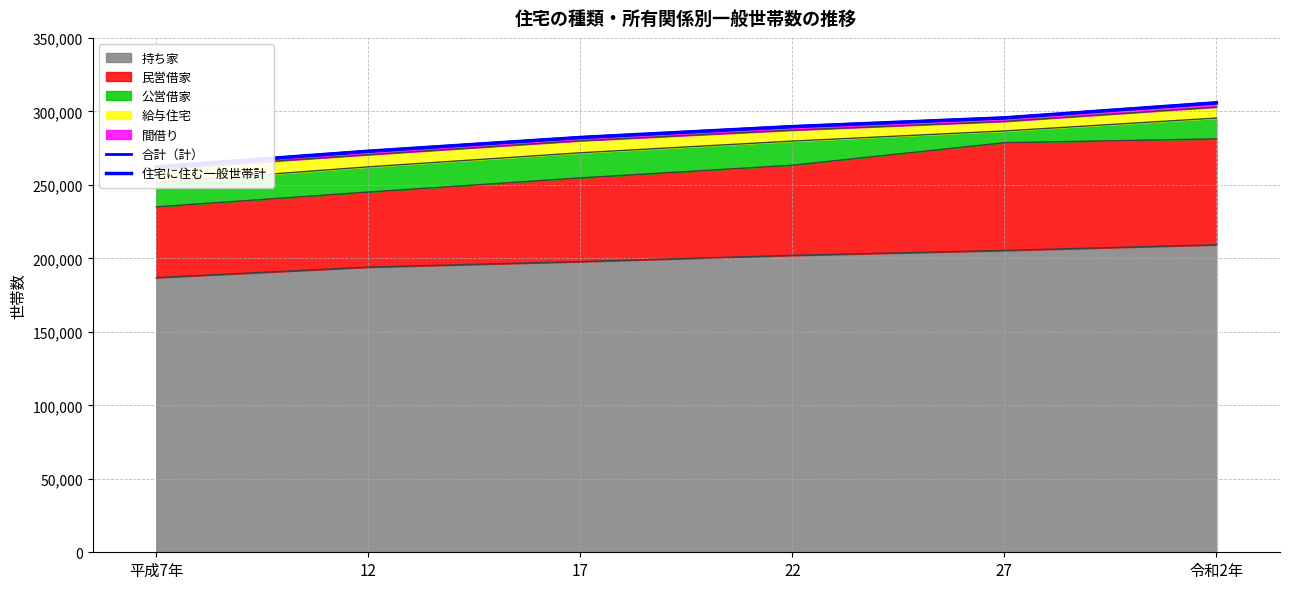

Reading left to right, extract all data points from this chart.

合計（計）: 平成7年=262291	12=272882	17=282226	22=289634	27=295577	令和2年=305818
住宅に住む一般世帯計: 平成7年=262291	12=272882	17=282226	22=289634	27=295577	令和2年=305818